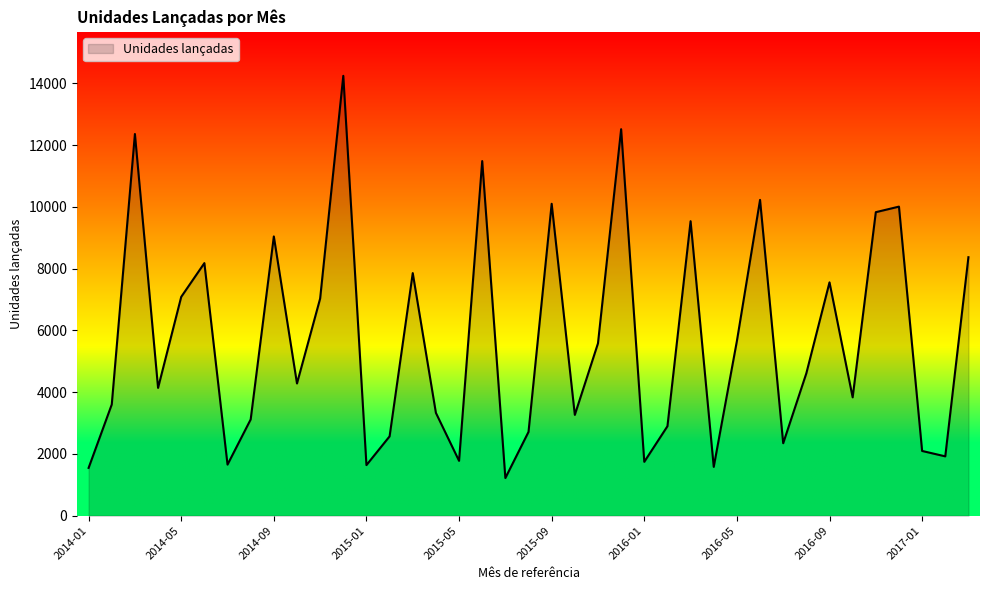

What is the minimum value shown in the chart?

1218